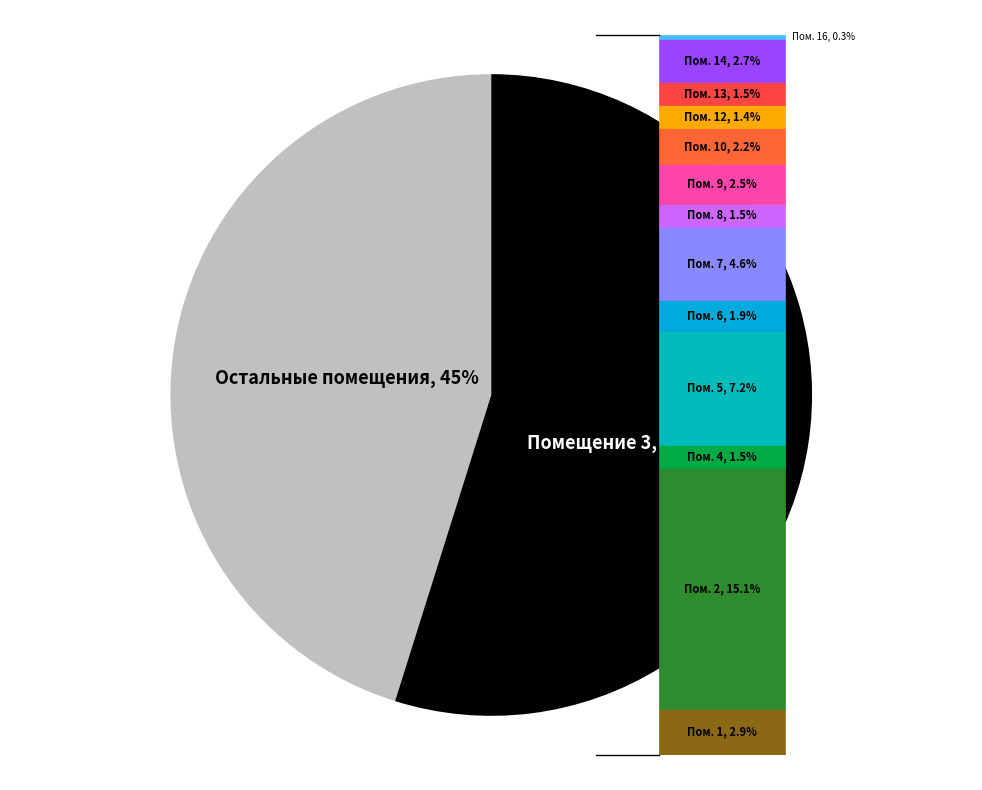

To the nearest percent, what is the difference between the largest and smallest slice percentages?

10%